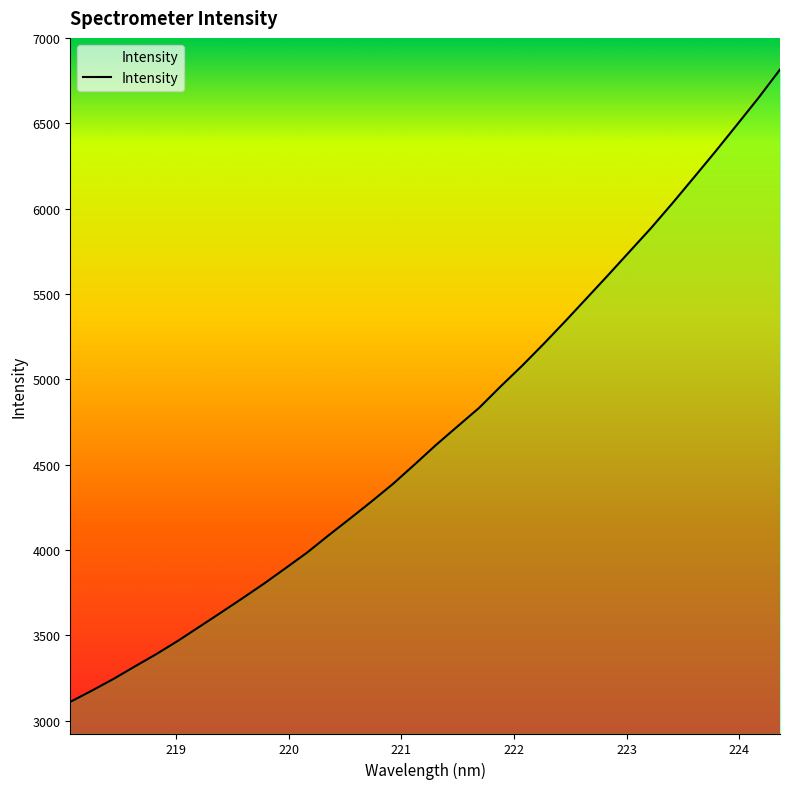

What is the minimum value shown in the chart?

3109.3